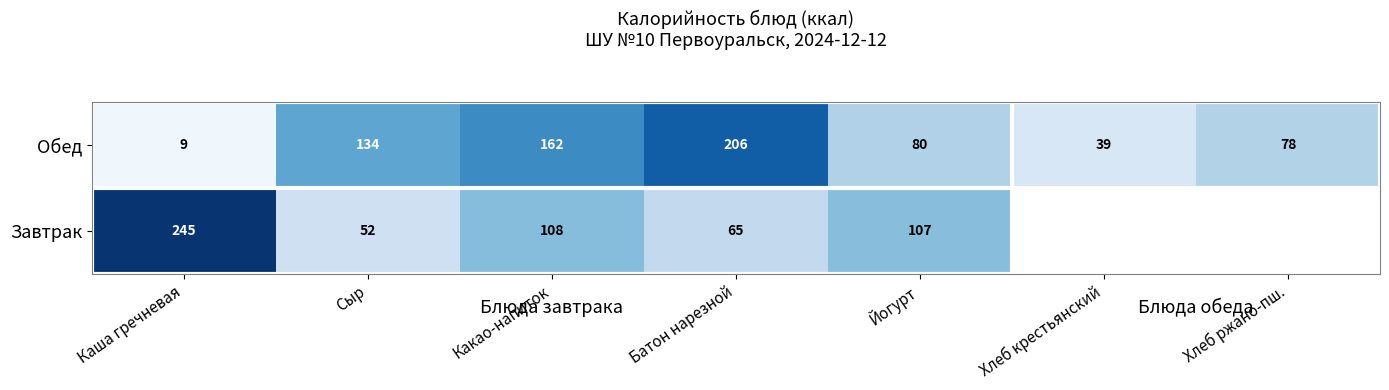

Is the value of Завтрак at Какао-напиток greater than the value of Обед at Батон нарезной?

No